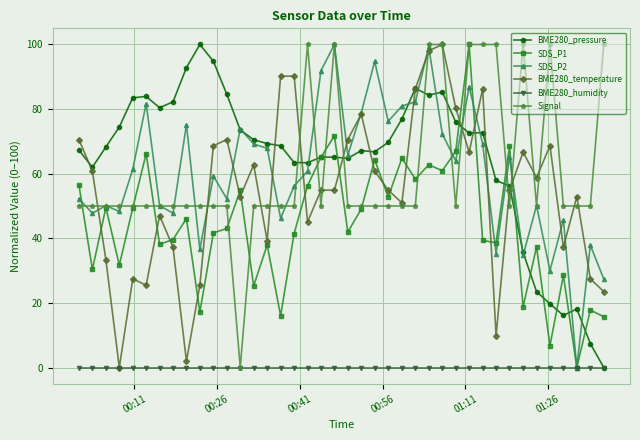

What is the value of the Signal point at the 7th from the left?

50.0